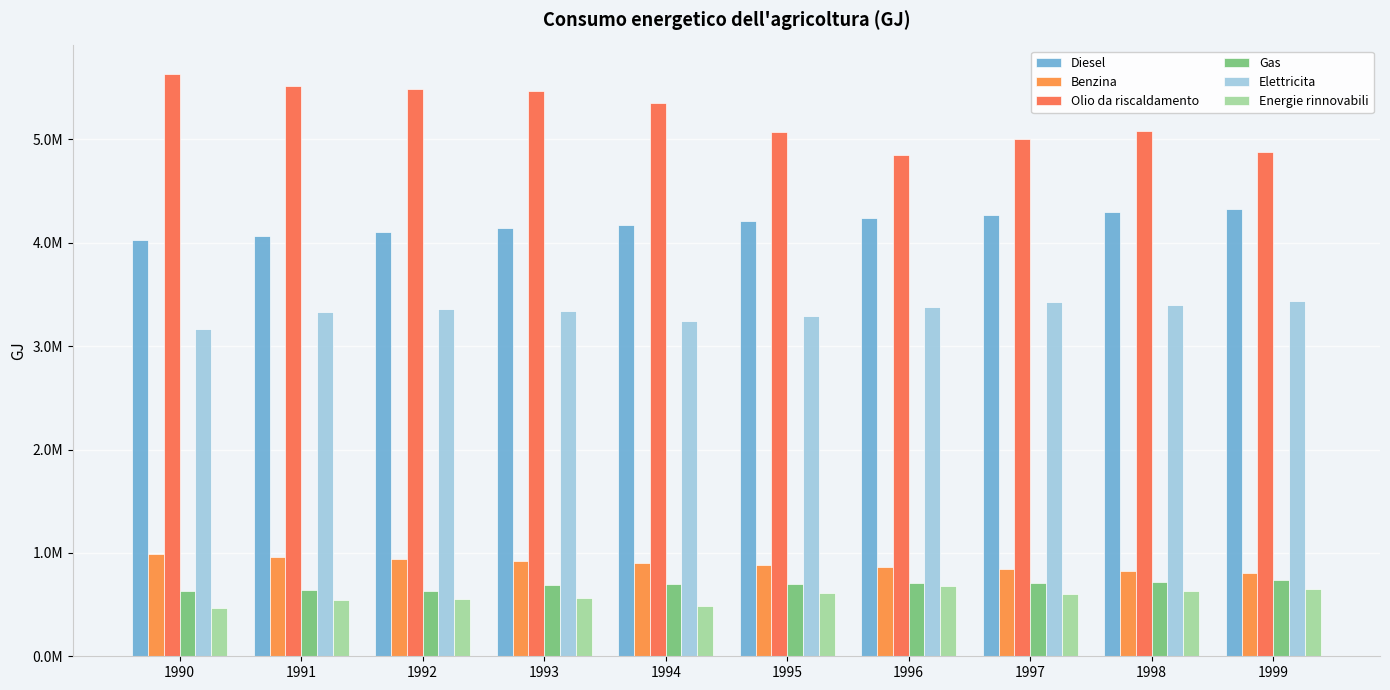

What is the value of the Diesel bar at the 4th from the left?

4139280.6